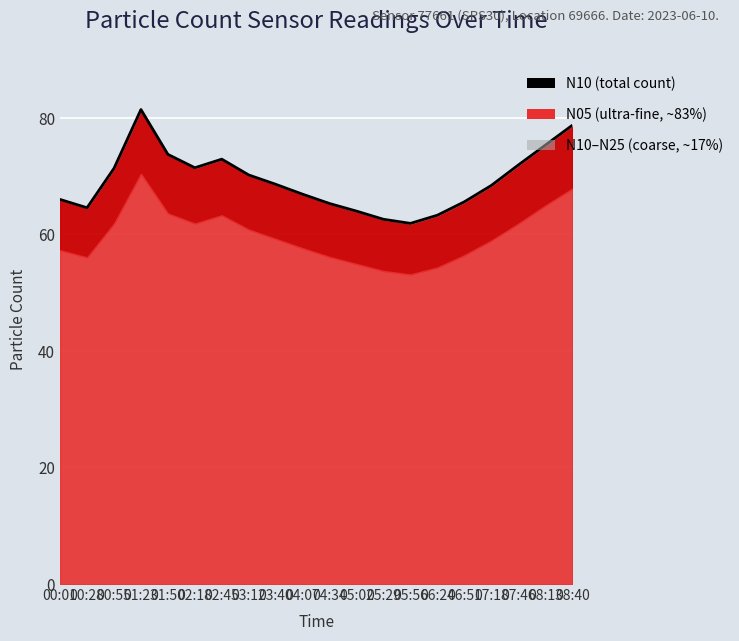

How many values are below 68?

9